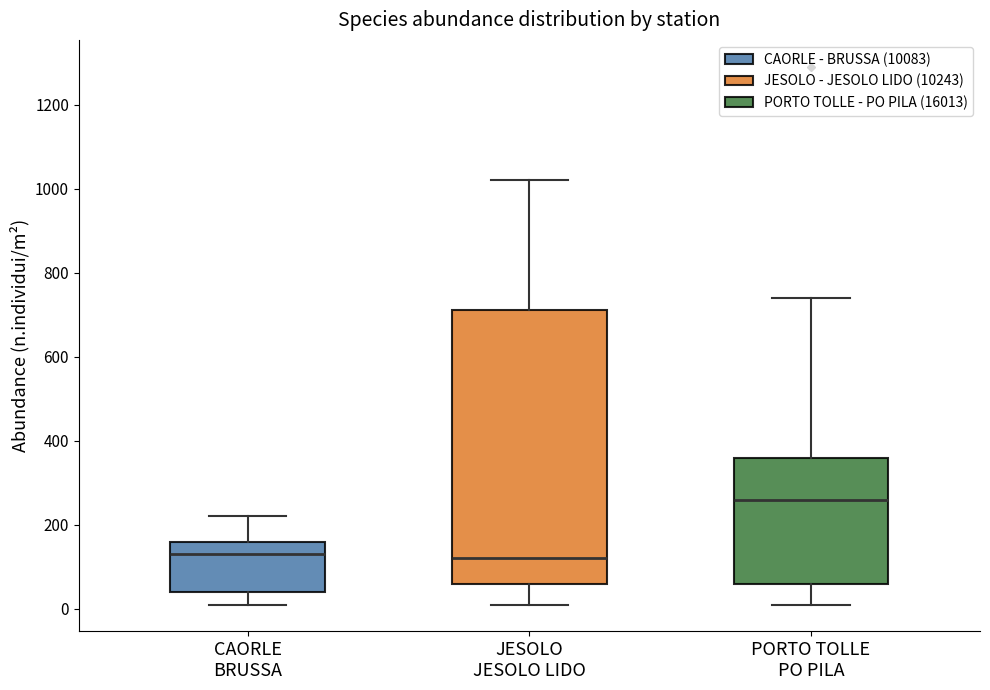

Reading left to right, transcribe this box plot: for each box, give where its median line is, the range the box spans, and where its two whiskers end, as read against the y-axis. The values are not printed on the chart, so give them approximately, as read against the axis.

CAORLE BRUSSA: median 140, box 40 to 160, whiskers 20 to 220
JESOLO JESOLO LIDO: median 120, box 60 to 720, whiskers 20 to 1020
PORTO TOLLE PO PILA: median 260, box 60 to 360, whiskers 20 to 740